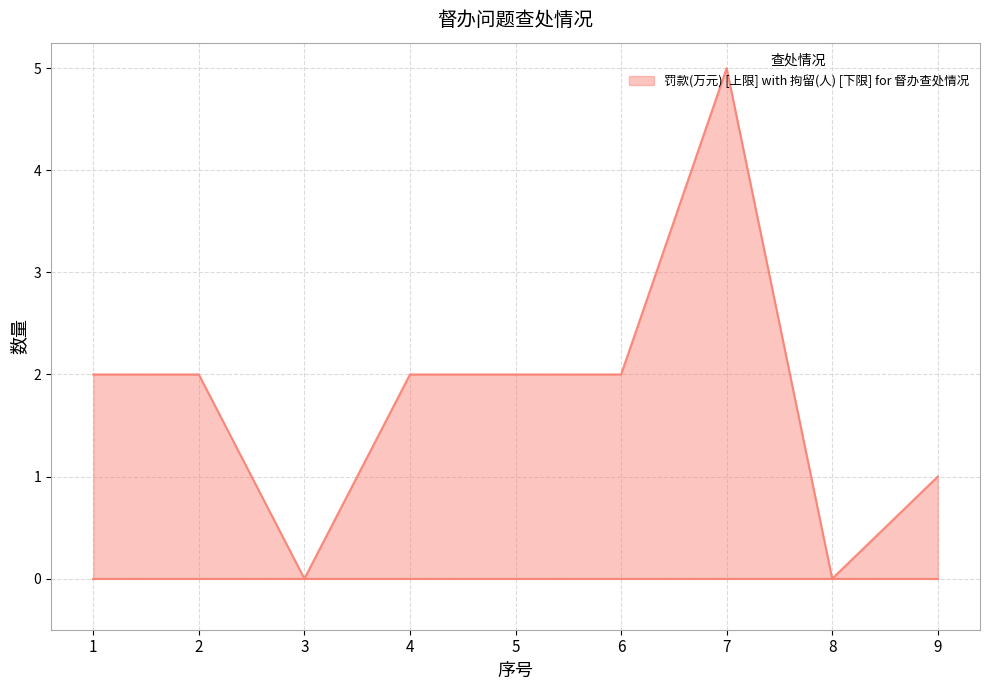

The chart shows a value of 1 at 4. True or false?

False